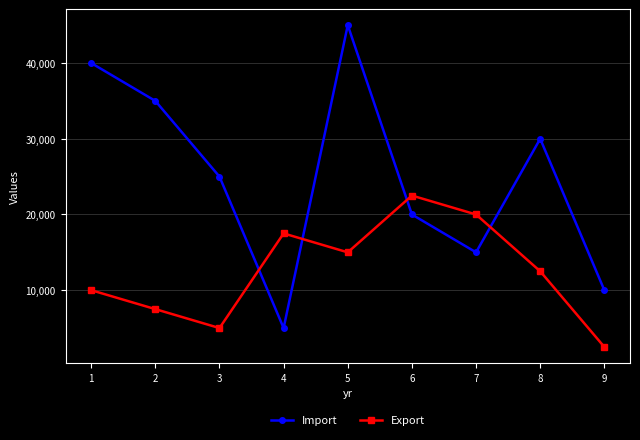

True or false: Import and Export intersect in this chart.

True